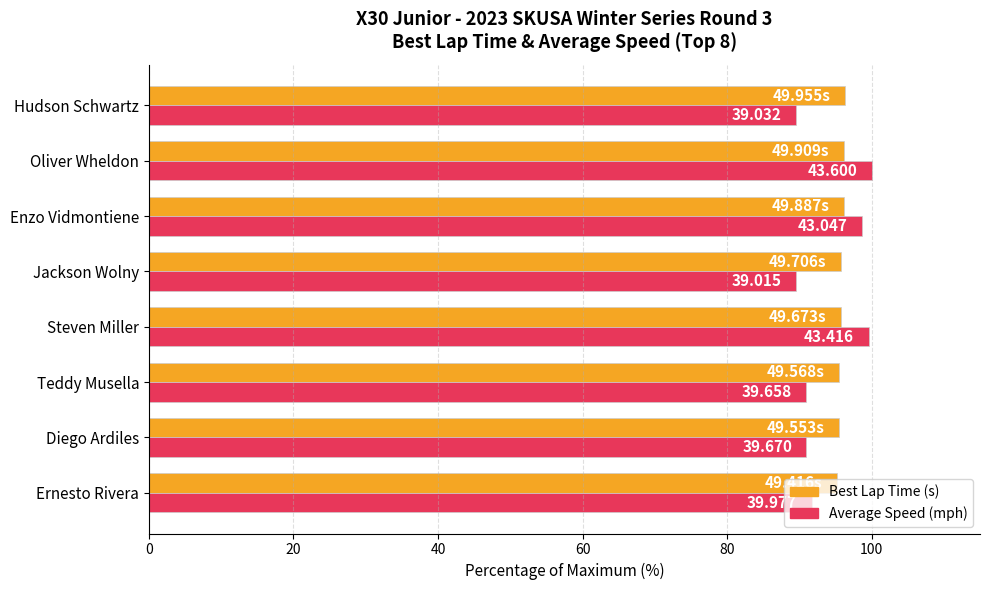

Reading left to right, extract all data points from this chart.

Best Lap Time (% of max): 95.2	95.5	95.5	95.7	95.8	96.1	96.2	96.3
Average Speed (% of max): 91.7	91.0	91.0	99.6	89.5	98.7	100.0	89.5